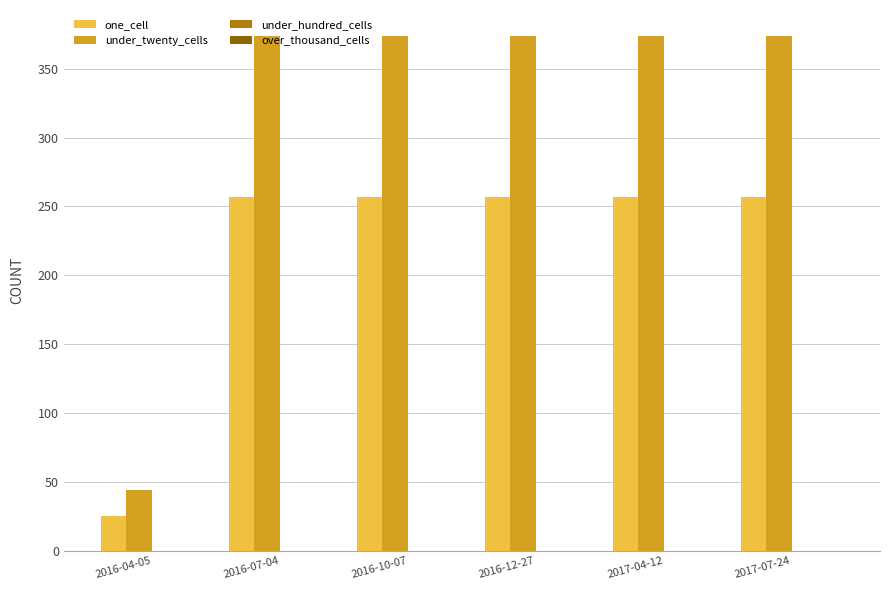

Are the bars grouped side by side (vs. stacked)?

Yes